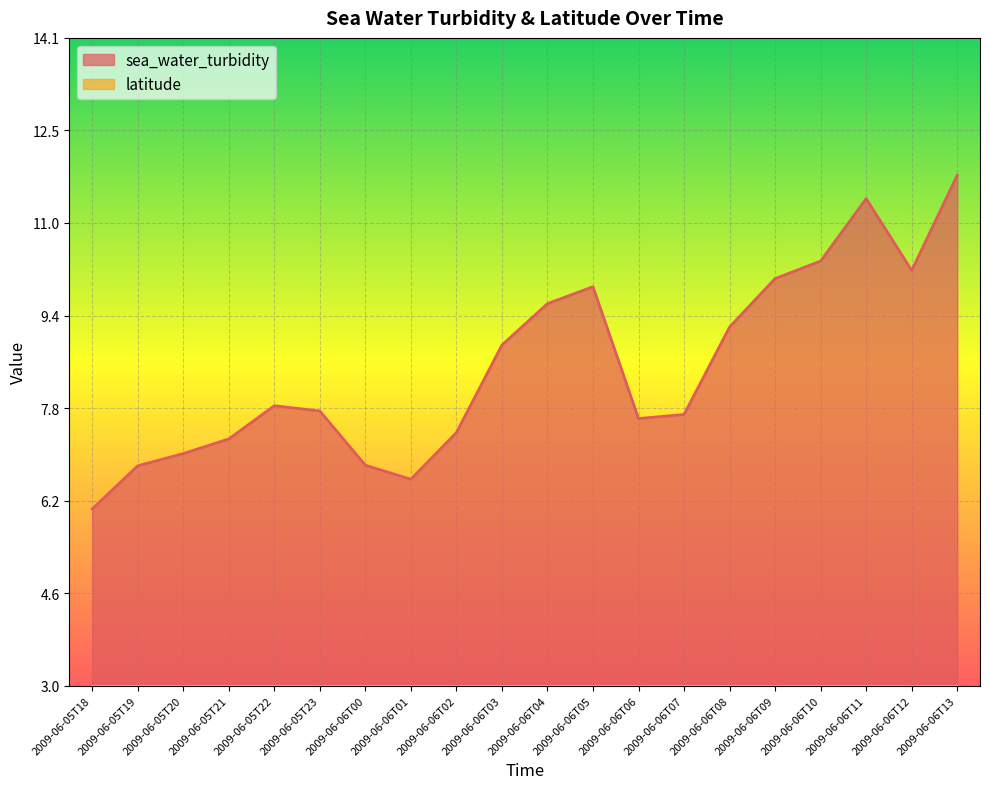

What is the sum of the values at 2009-06-06T13 and 2009-06-05T20?

18.8